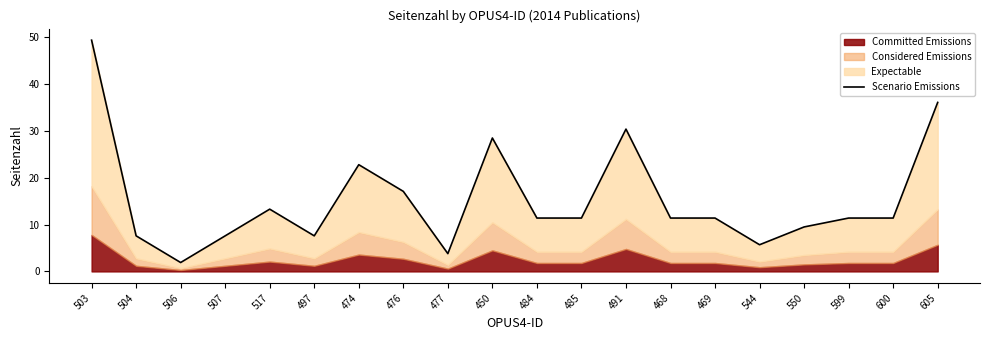

What is the label of the 19th point from the left?

600